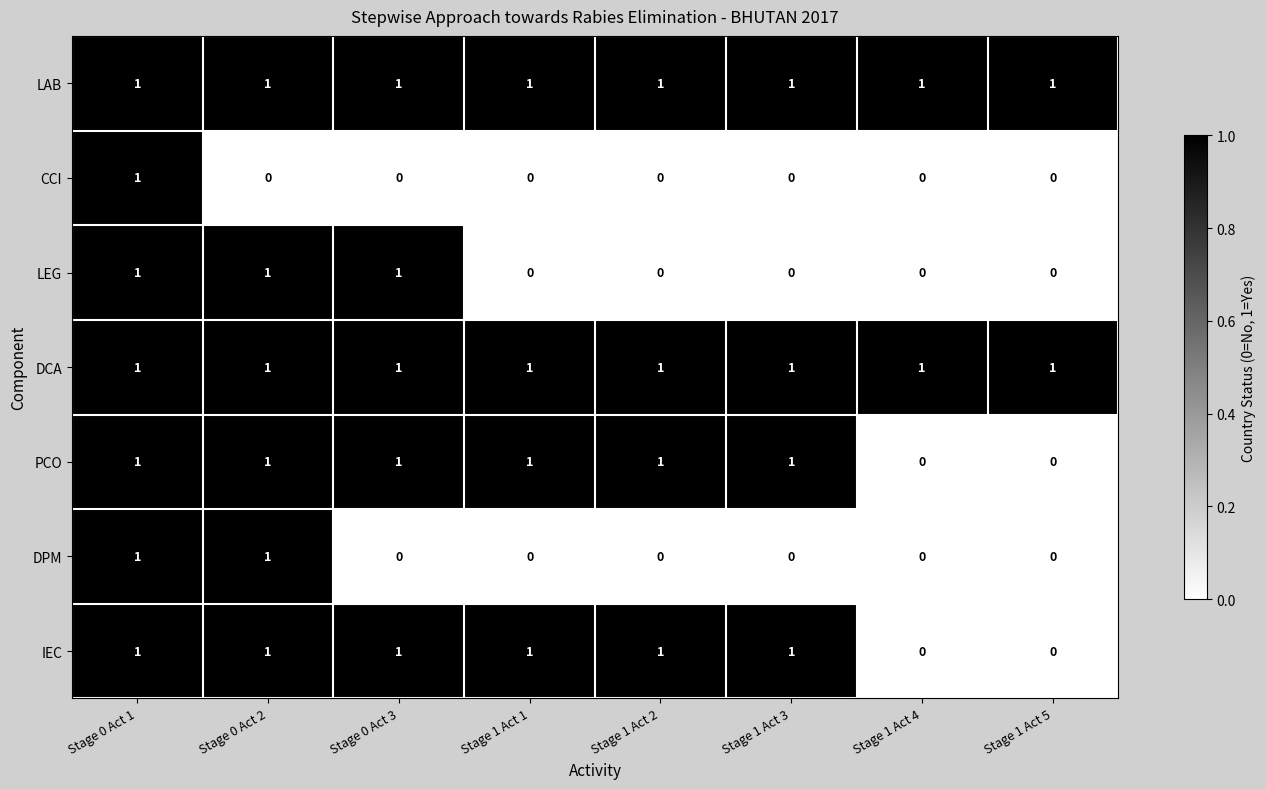

Is it true that LEG equals 1 at Stage 1 Act 5?

False